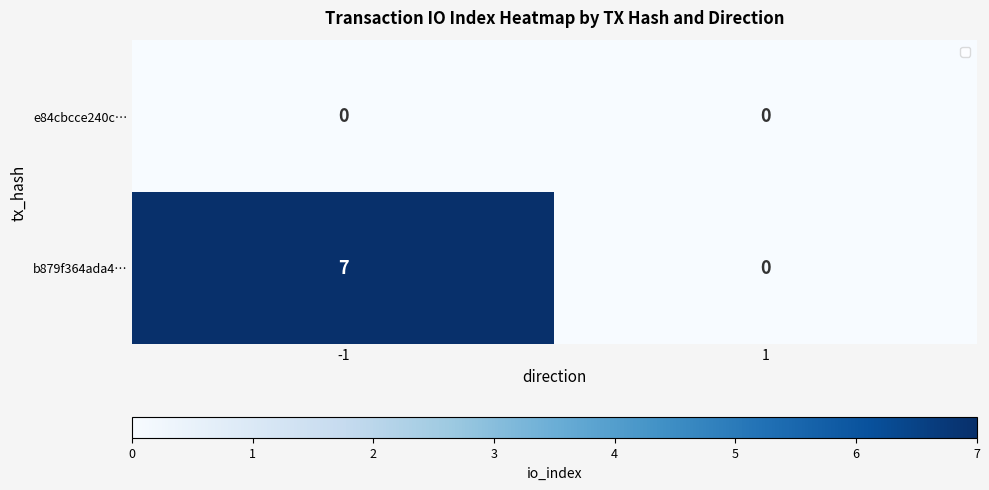

At which category is the sum across all series the highest?

-1